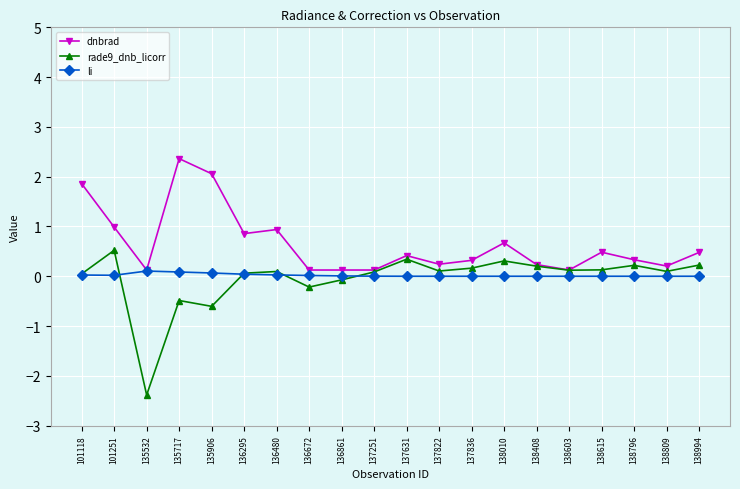

Rank the series by their maximum value, from highest to lowest.

dnbrad, rade9_dnb_licorr, li